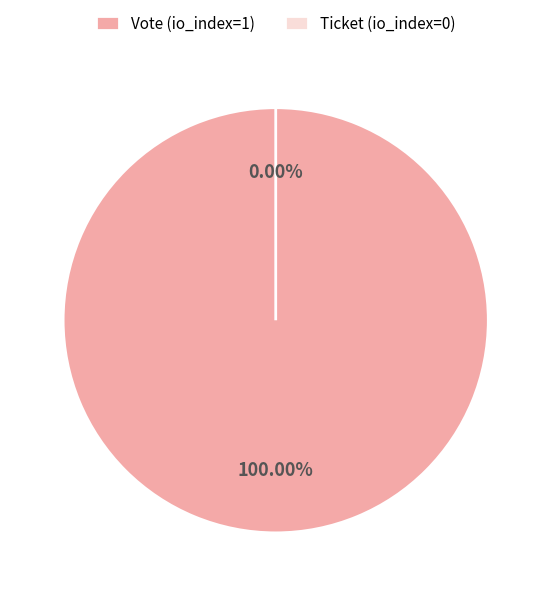

What is the majority slice?

Vote (io_index=1)